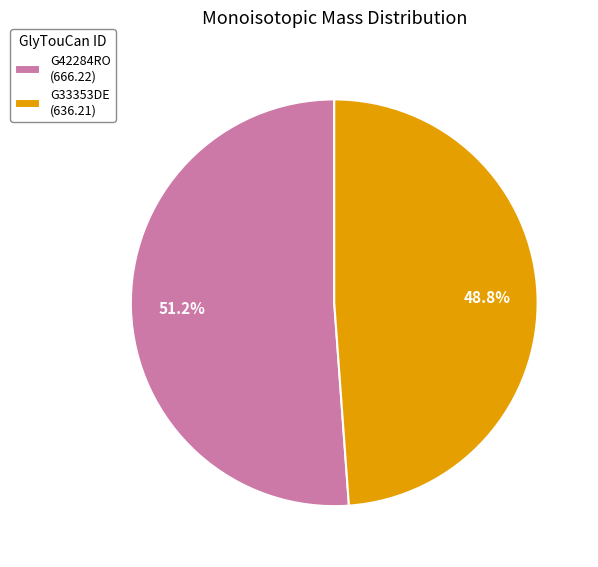

To the nearest percent, what is the combined percentage of G42284RO and G33353DE?

100%